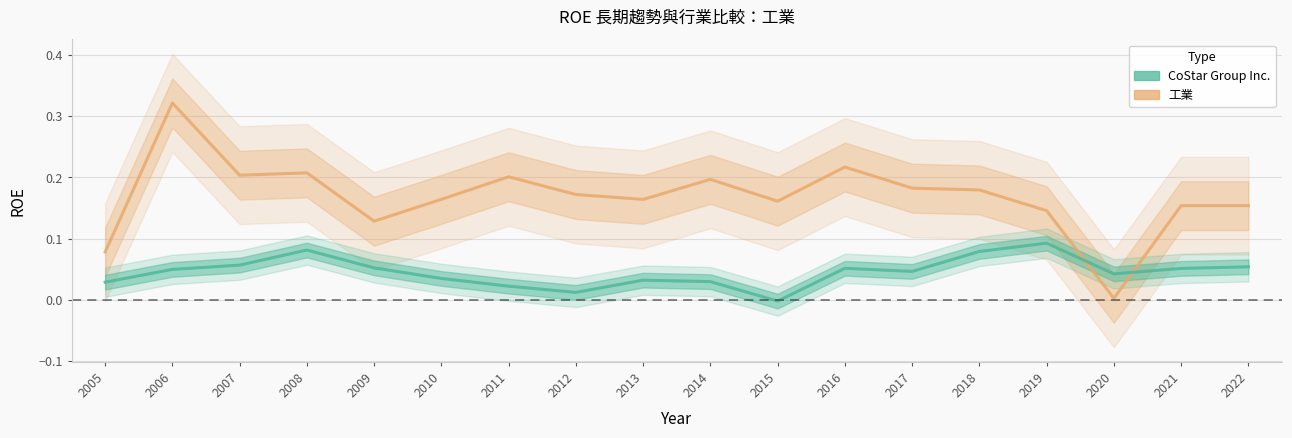

What is the average value of the 工業 series?

0.2